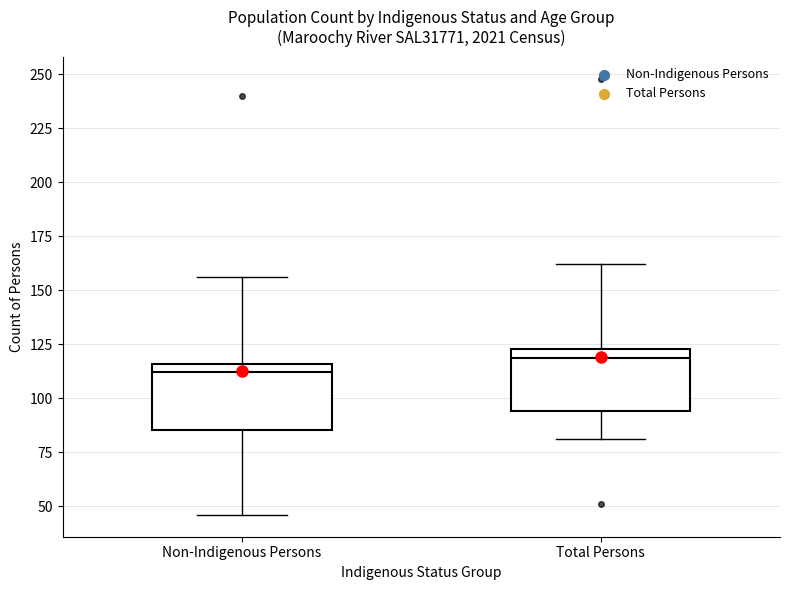

Where does the lower whisker of the box for Non-Indigenous Persons end on the y-axis? The values are not printed on the chart, so give them approximately, as read against the axis.

45